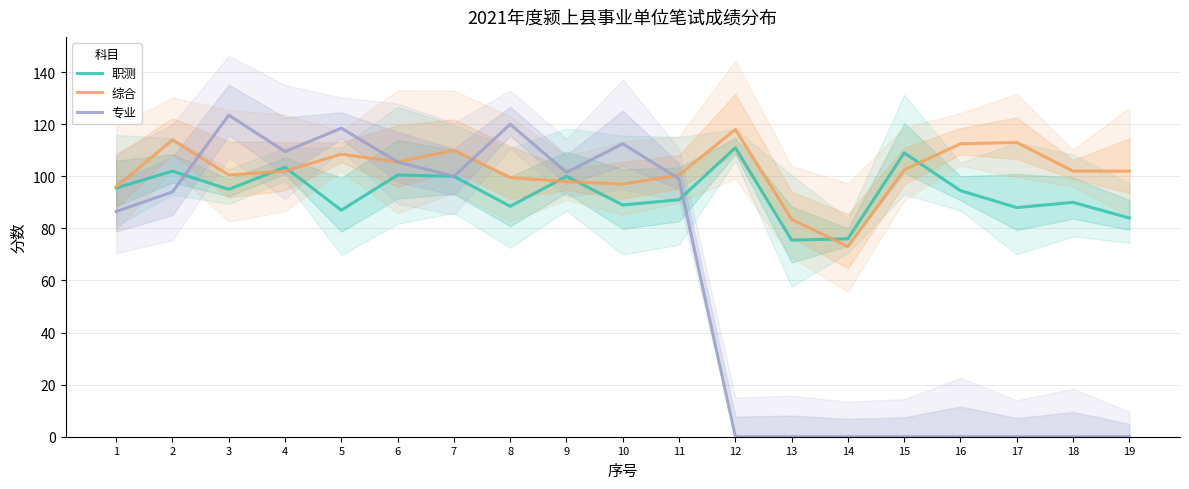

Reading left to right, list all the values displayed in this chart.

职测: 1=95.5	2=102.0	3=95.0	4=103.5	5=87.0	6=100.5	7=100.0	8=88.5	9=100.0	10=89.0	11=91.0	12=111.0	13=75.5	14=76.0	15=109.0	16=94.5	17=88.0	18=90.0	19=84.0
综合: 1=96.0	2=114.0	3=100.5	4=102.0	5=108.5	6=105.5	7=110.0	8=99.5	9=98.0	10=97.0	11=100.5	12=118.0	13=83.5	14=73.0	15=102.5	16=112.5	17=113.0	18=102.0	19=102.0
专业: 1=86.5	2=94.0	3=123.5	4=109.5	5=118.5	6=105.5	7=100.0	8=120.0	9=101.5	10=112.5	11=99.0	12=0.0	13=0.0	14=0.0	15=0.0	16=0.0	17=0.0	18=0.0	19=0.0